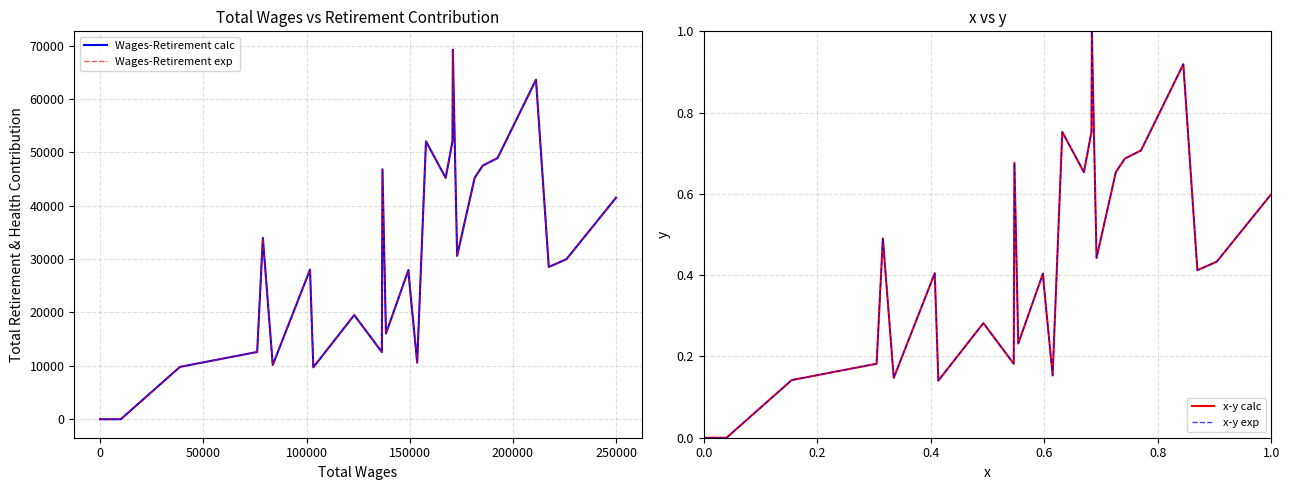

Is this an area chart (filled region under the line)?

No